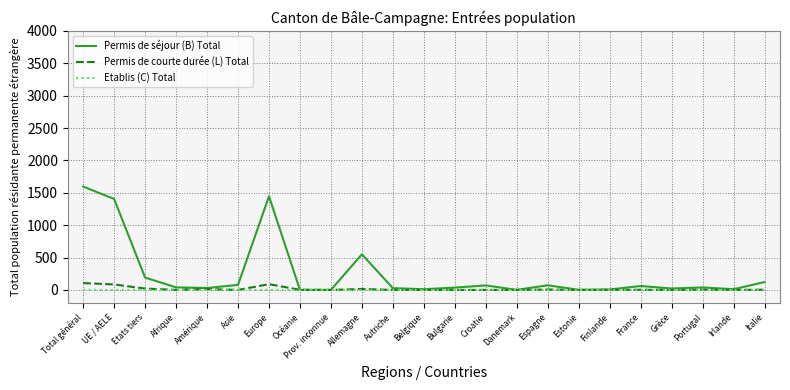

What is the difference between the maximum and minimum values in the Etablis (C) Total series?

3